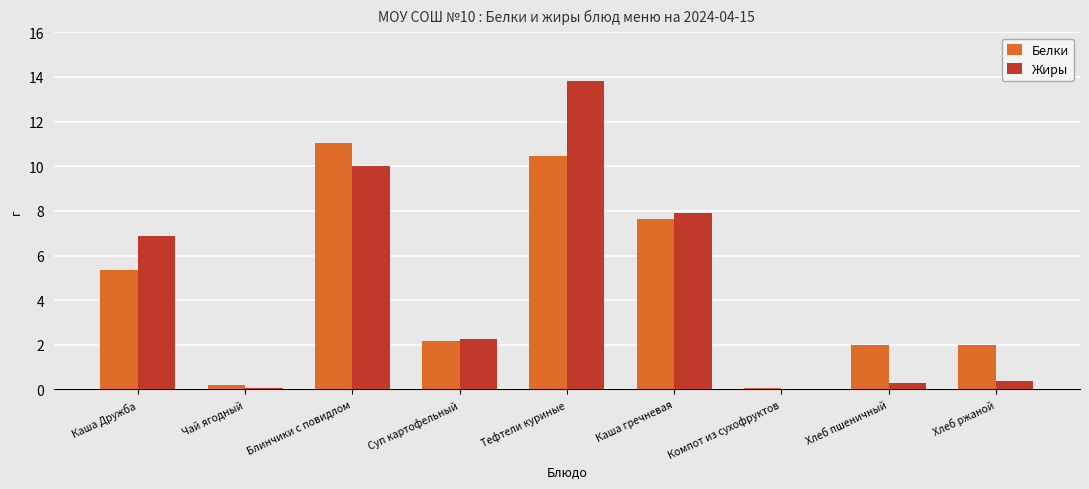

Is the value of Белки at Каша Дружба greater than the value of Жиры at Суп картофельный?

Yes